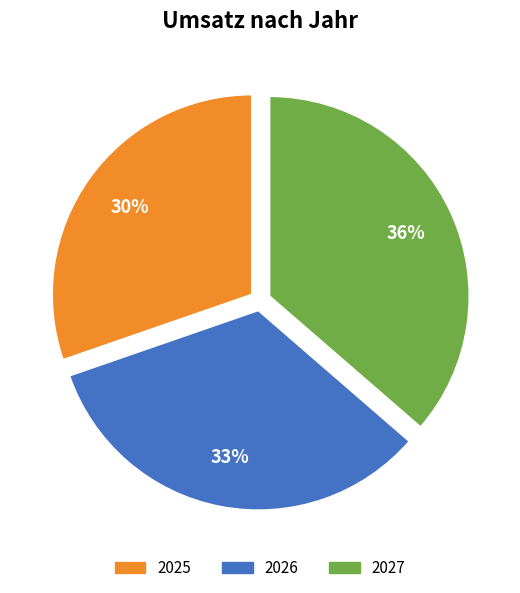

Is 2027 the majority of the pie?

No